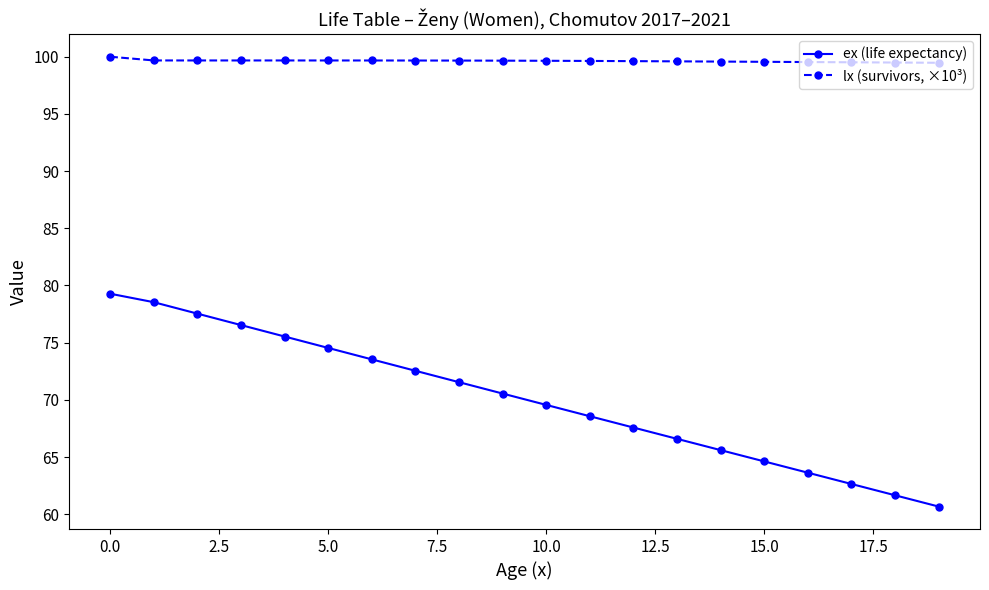

What are all the series names shown in the legend?

ex (life expectancy), lx (survivors, ×10³)